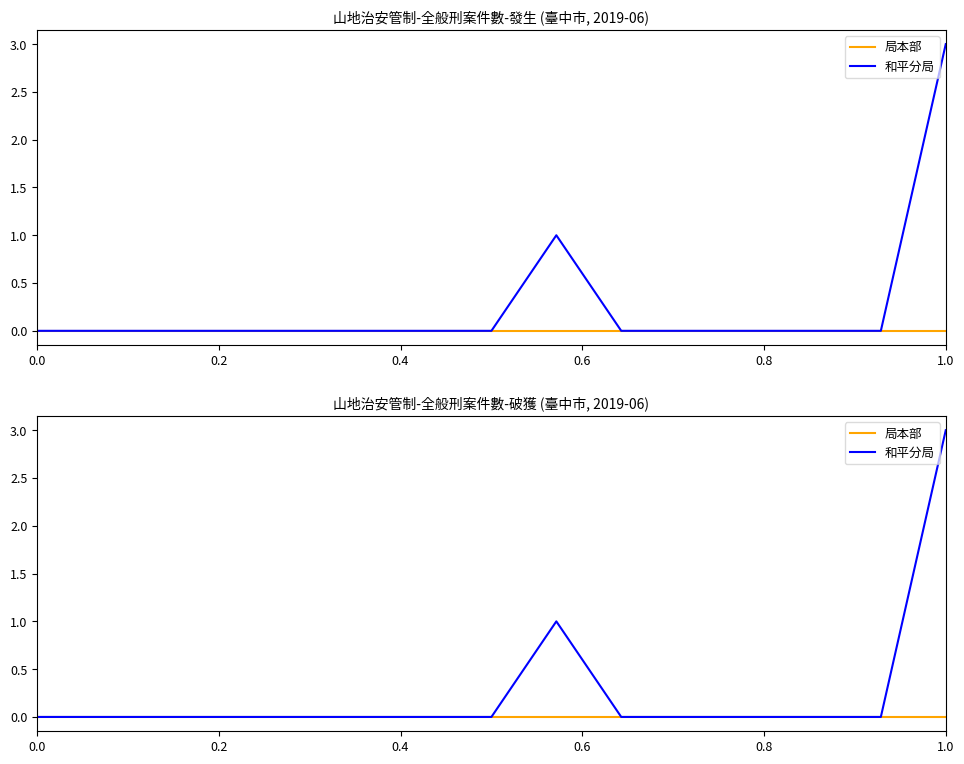

True or false: 和平分局 and 局本部 cross at least once.

False